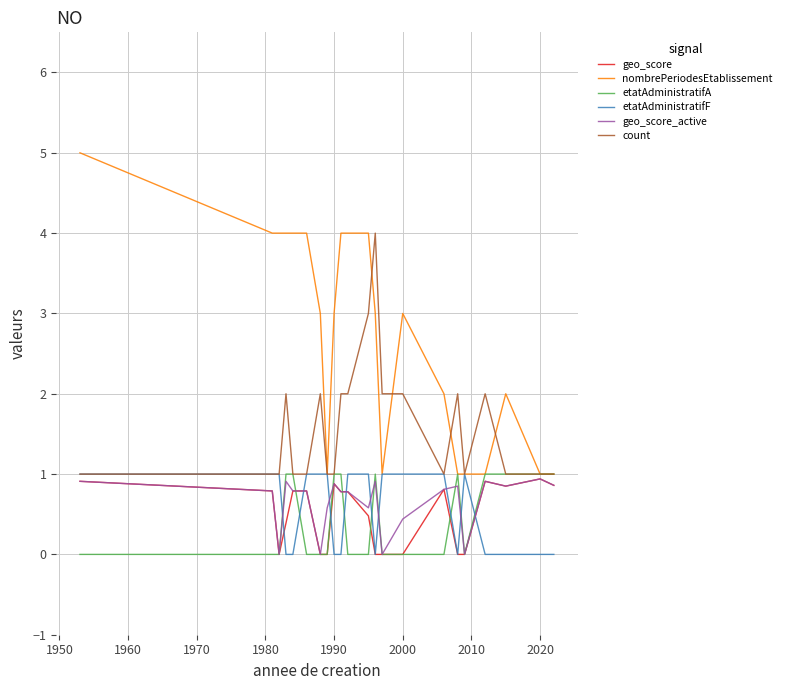

After their last crossing, which series has the higher values: geo_score or etatAdministratifA?

etatAdministratifA